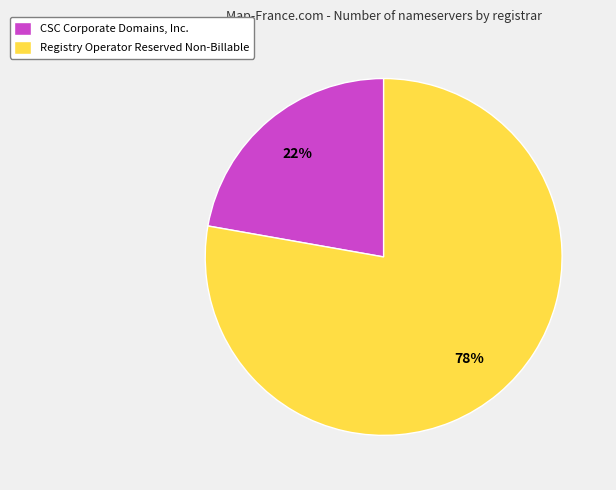

Which has a higher value, CSC Corporate Domains, Inc. or Registry Operator Reserved Non-Billable?

Registry Operator Reserved Non-Billable